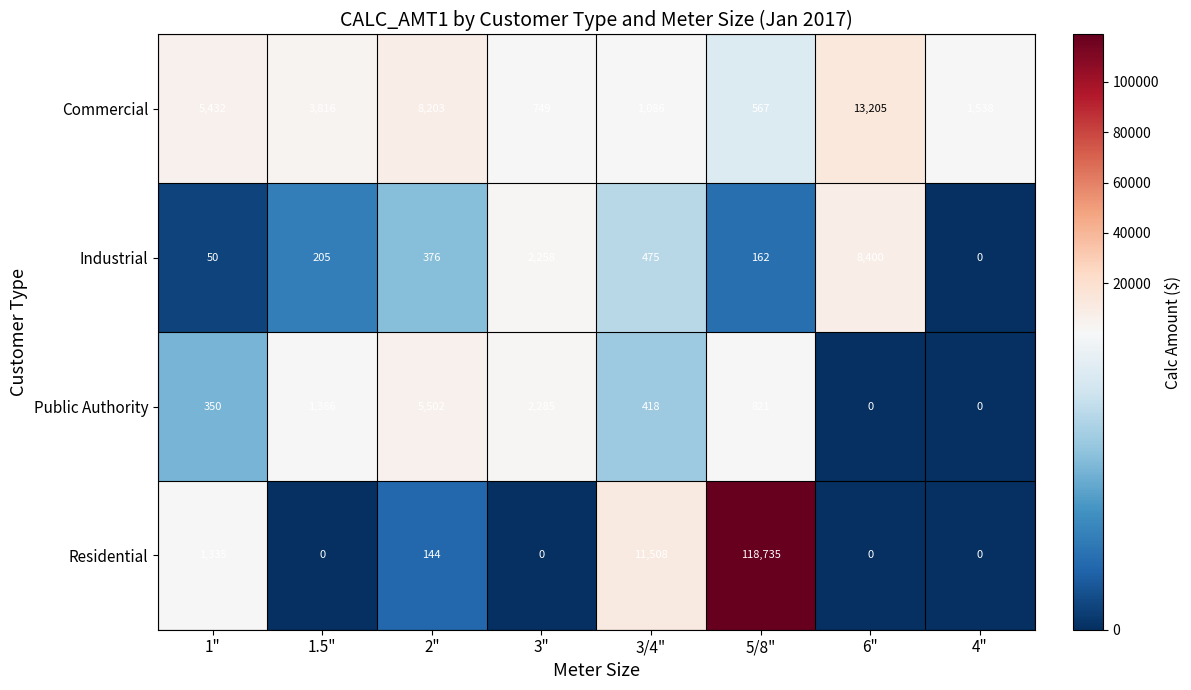

Rank the series at 1" from highest to lowest value.

Commercial, Residential, Public Authority, Industrial